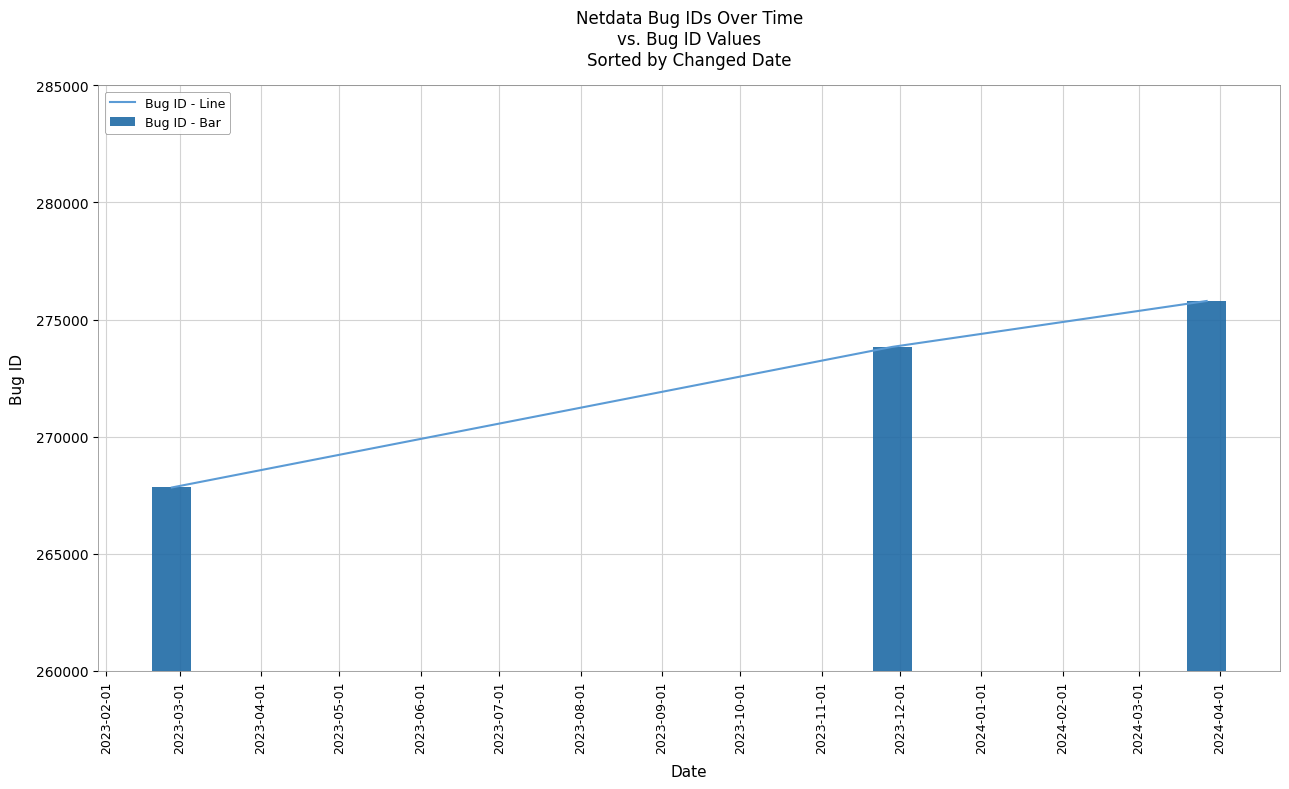

How many Bug ID - Line values are between 267825 and 275792?

3